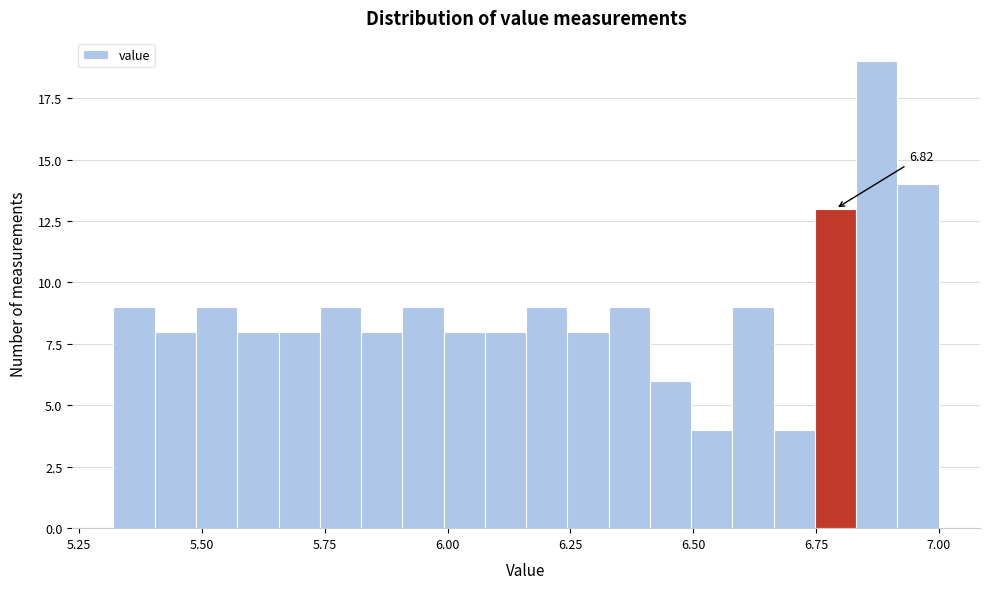

Around what value on the x-axis is the tallest bar? Give the approximate position of its centre, as read against the axis.

6.85